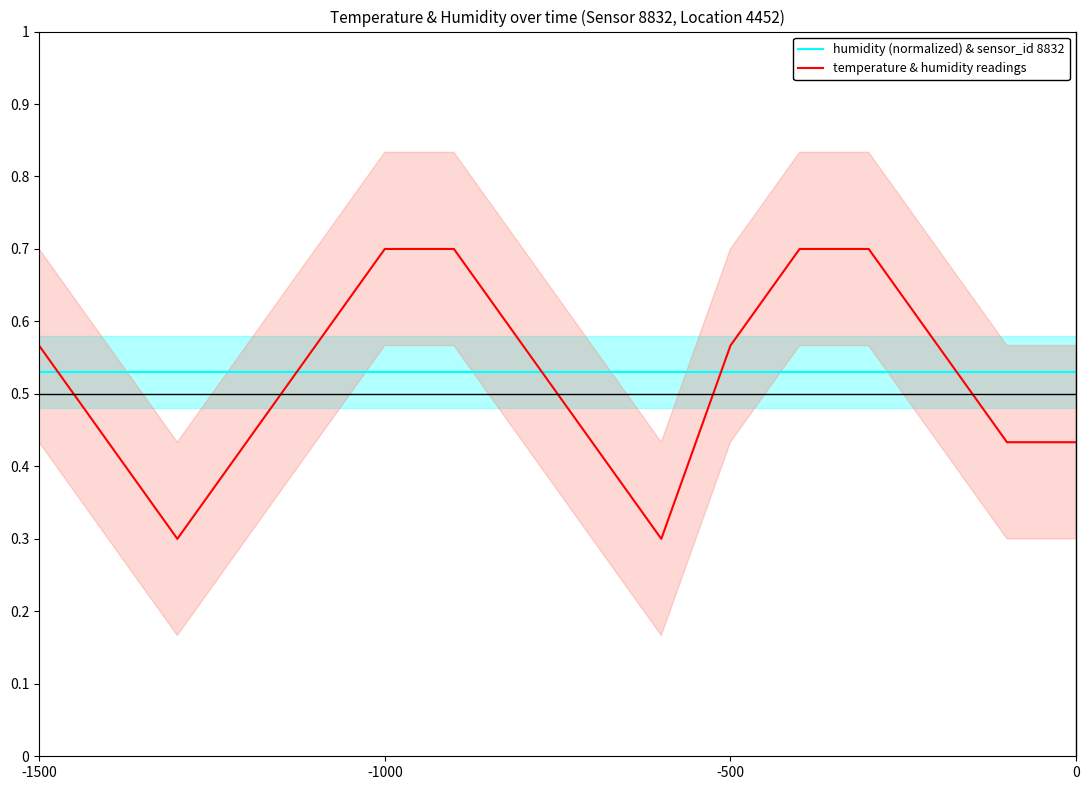

After their last crossing, which series has the higher values: humidity (normalized) & sensor_id 8832 or temperature & humidity readings?

humidity (normalized) & sensor_id 8832